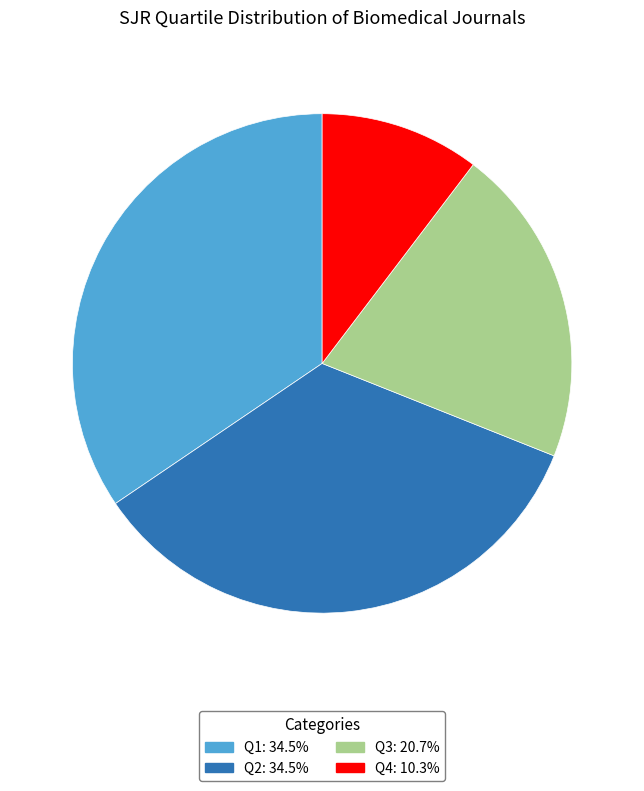

Is there a majority slice in this chart?

No